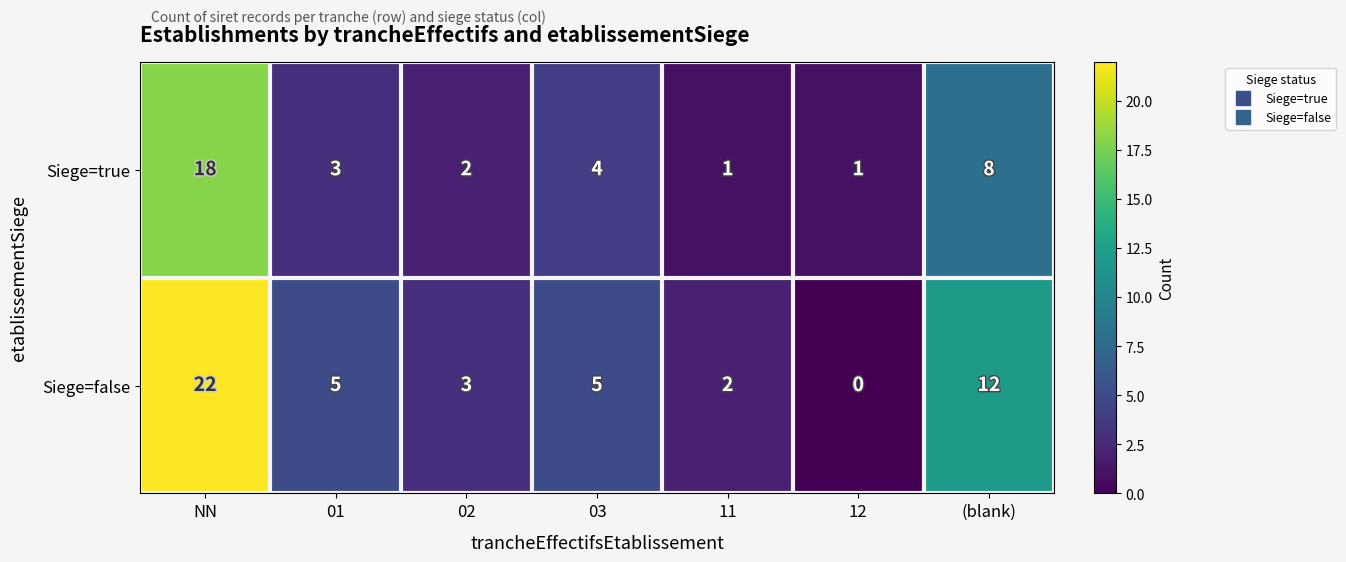

Reading right to left, transcribe all the data shown in this chart.

Siege=true: (blank)=8	12=1	11=1	03=4	02=2	01=3	NN=18
Siege=false: (blank)=12	12=0	11=2	03=5	02=3	01=5	NN=22